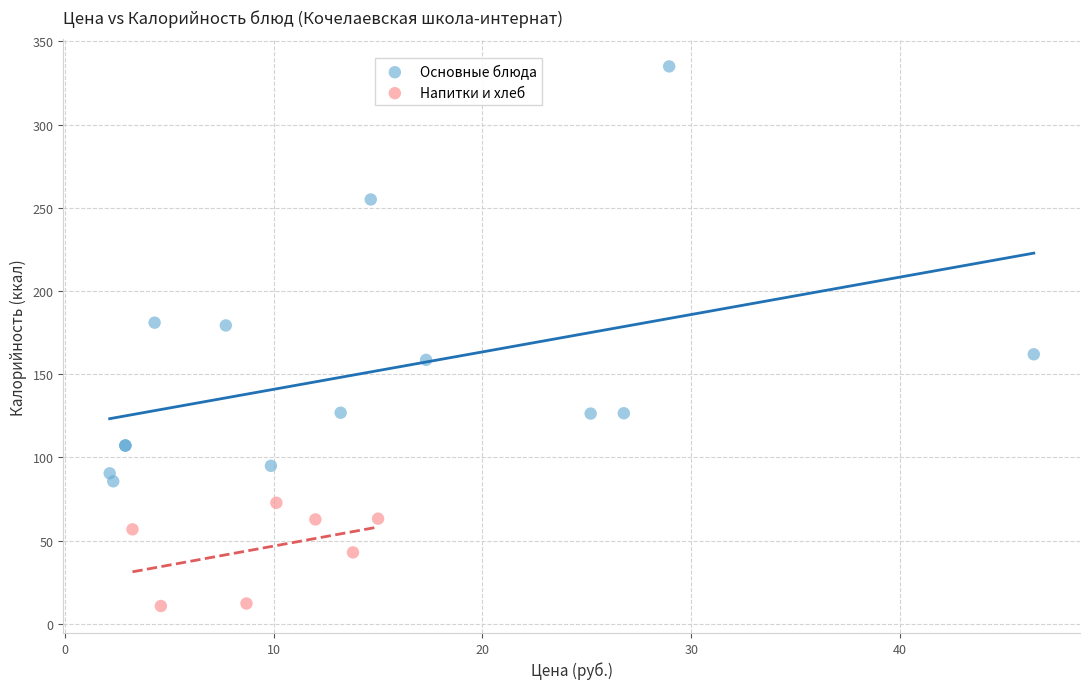

Which series has the largest Y range (max minus min)?

Основные блюда